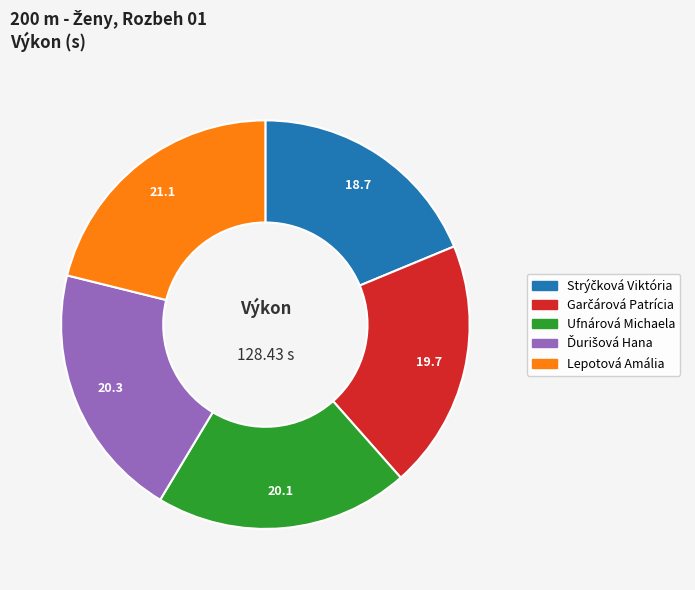

Which slice is the largest?

Lepotová Amália